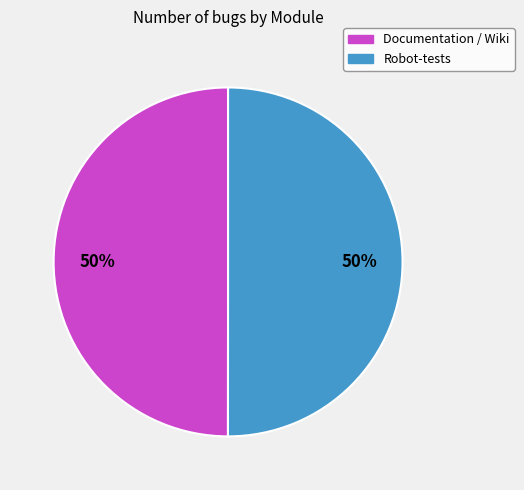

Combined, do Documentation / Wiki and Robot-tests account for over 50%?

Yes